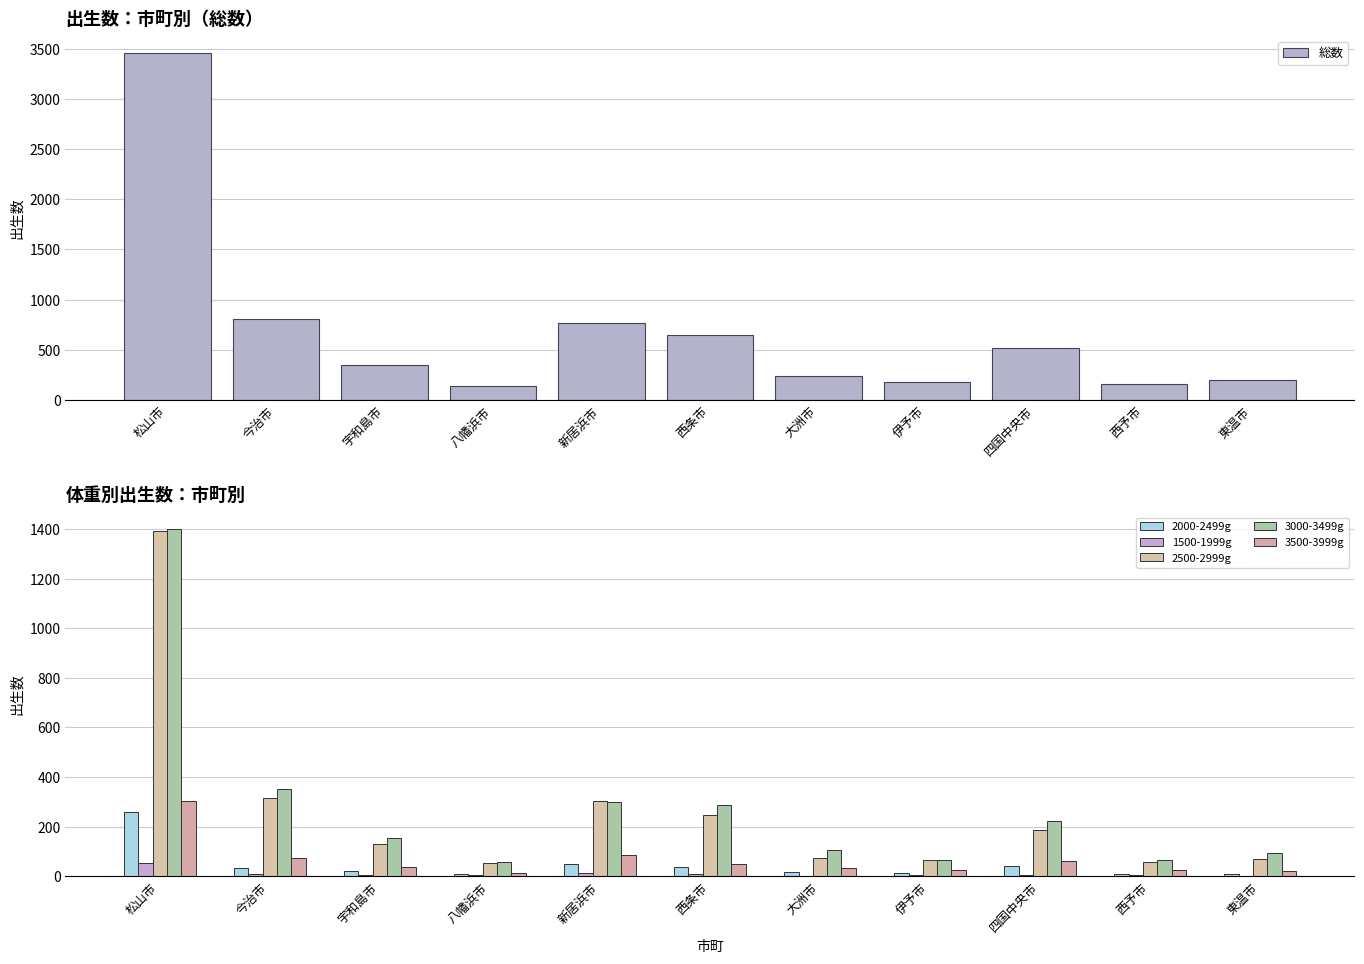

Where is 1500-1999g nearest to the value 28?

新居浜市